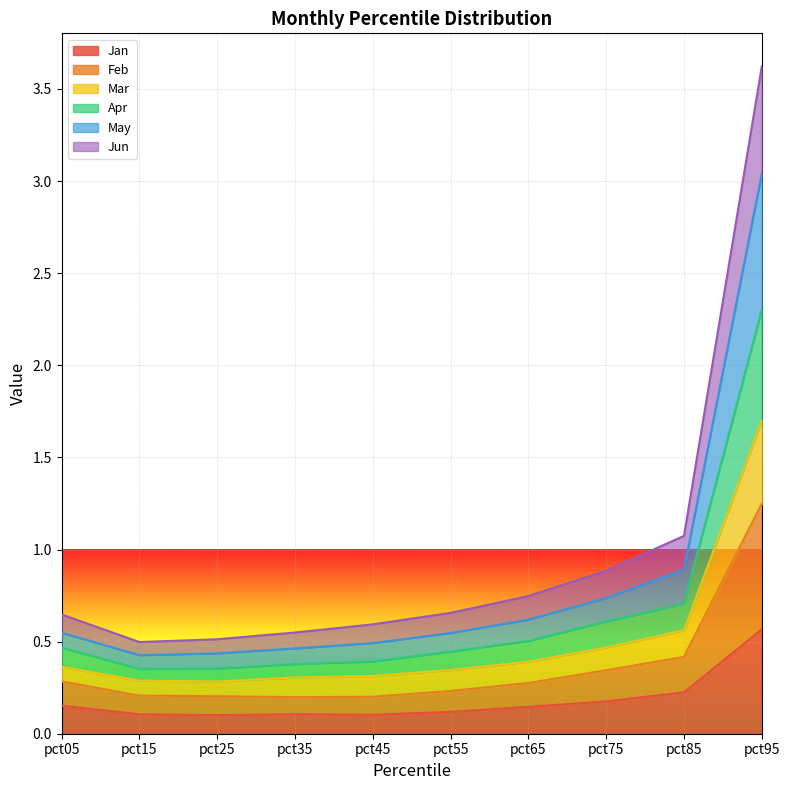

What is the total value across all series at pct75?

0.9